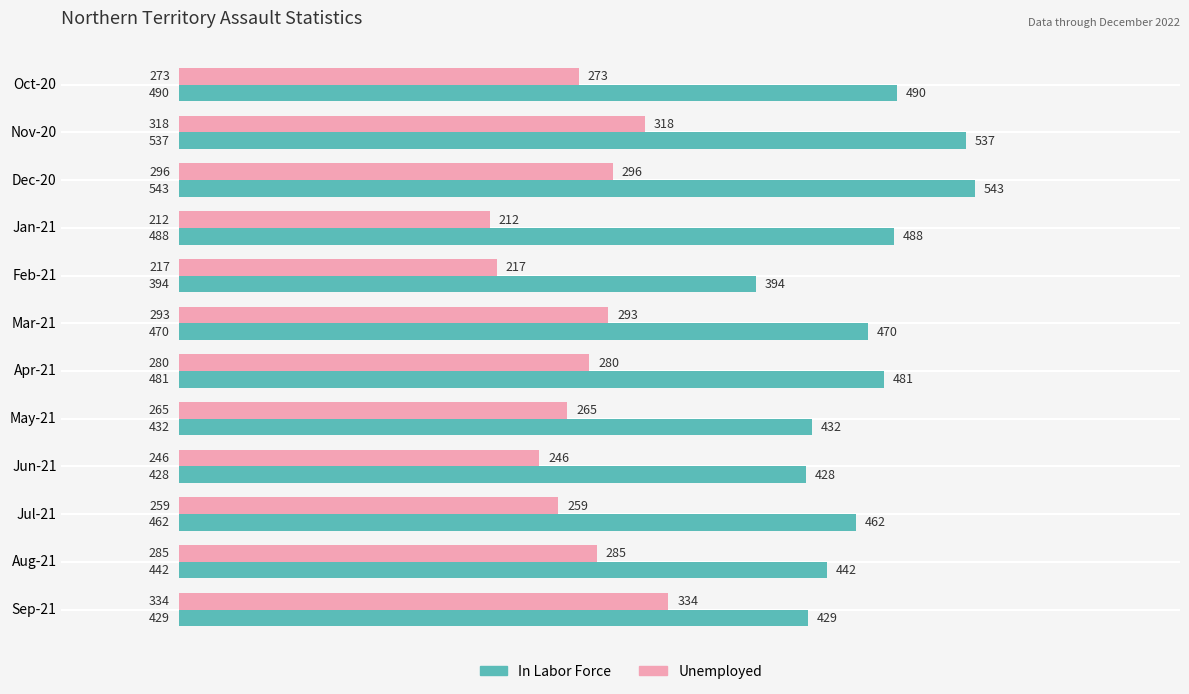

Which series has the widest spread of values?

In Labor Force